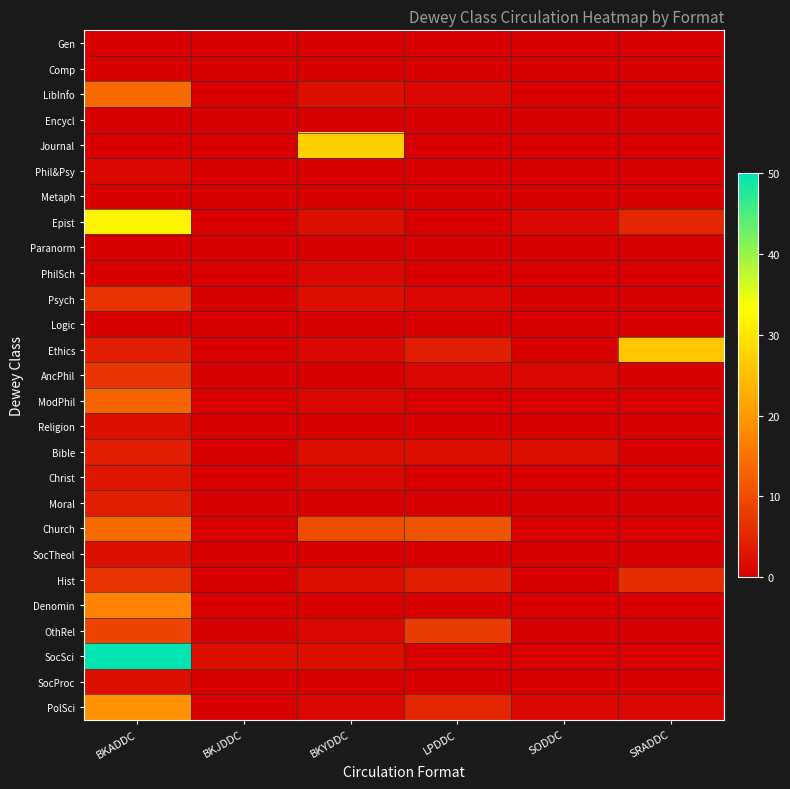

Reading left to right, list all the values displayed in this chart.

Gen: BKADDC=0	BKJDDC=0	BKYDDC=0	LPDDC=0	SODDC=0	SRADDC=0
Comp: BKADDC=0	BKJDDC=0	BKYDDC=0	LPDDC=0	SODDC=0	SRADDC=0
LibInfo: BKADDC=14	BKJDDC=0	BKYDDC=2	LPDDC=1	SODDC=0	SRADDC=0
Encycl: BKADDC=0	BKJDDC=0	BKYDDC=0	LPDDC=0	SODDC=0	SRADDC=0
Journal: BKADDC=0	BKJDDC=0	BKYDDC=27	LPDDC=0	SODDC=0	SRADDC=0
Phil&Psy: BKADDC=1	BKJDDC=0	BKYDDC=0	LPDDC=0	SODDC=0	SRADDC=0
Metaph: BKADDC=0	BKJDDC=0	BKYDDC=0	LPDDC=0	SODDC=0	SRADDC=0
Epist: BKADDC=32	BKJDDC=0	BKYDDC=2	LPDDC=0	SODDC=1	SRADDC=5
Paranorm: BKADDC=0	BKJDDC=0	BKYDDC=0	LPDDC=0	SODDC=0	SRADDC=0
PhilSch: BKADDC=0	BKJDDC=0	BKYDDC=1	LPDDC=0	SODDC=0	SRADDC=0
Psych: BKADDC=7	BKJDDC=0	BKYDDC=2	LPDDC=1	SODDC=0	SRADDC=0
Logic: BKADDC=0	BKJDDC=0	BKYDDC=0	LPDDC=0	SODDC=0	SRADDC=0
Ethics: BKADDC=4	BKJDDC=0	BKYDDC=1	LPDDC=4	SODDC=0	SRADDC=26
AncPhil: BKADDC=7	BKJDDC=0	BKYDDC=0	LPDDC=1	SODDC=1	SRADDC=0
ModPhil: BKADDC=13	BKJDDC=0	BKYDDC=1	LPDDC=0	SODDC=0	SRADDC=0
Religion: BKADDC=2	BKJDDC=0	BKYDDC=0	LPDDC=0	SODDC=0	SRADDC=0
Bible: BKADDC=4	BKJDDC=0	BKYDDC=2	LPDDC=2	SODDC=2	SRADDC=0
Christ: BKADDC=3	BKJDDC=0	BKYDDC=1	LPDDC=0	SODDC=0	SRADDC=0
Moral: BKADDC=4	BKJDDC=0	BKYDDC=0	LPDDC=0	SODDC=0	SRADDC=0
Church: BKADDC=14	BKJDDC=0	BKYDDC=10	LPDDC=11	SODDC=0	SRADDC=0
SocTheol: BKADDC=2	BKJDDC=0	BKYDDC=0	LPDDC=0	SODDC=0	SRADDC=0
Hist: BKADDC=7	BKJDDC=0	BKYDDC=2	LPDDC=4	SODDC=0	SRADDC=6
Denomin: BKADDC=17	BKJDDC=0	BKYDDC=0	LPDDC=0	SODDC=0	SRADDC=0
OthRel: BKADDC=9	BKJDDC=0	BKYDDC=1	LPDDC=8	SODDC=0	SRADDC=0
SocSci: BKADDC=50	BKJDDC=2	BKYDDC=2	LPDDC=0	SODDC=0	SRADDC=0
SocProc: BKADDC=2	BKJDDC=0	BKYDDC=0	LPDDC=0	SODDC=0	SRADDC=0
PolSci: BKADDC=19	BKJDDC=0	BKYDDC=1	LPDDC=5	SODDC=1	SRADDC=1